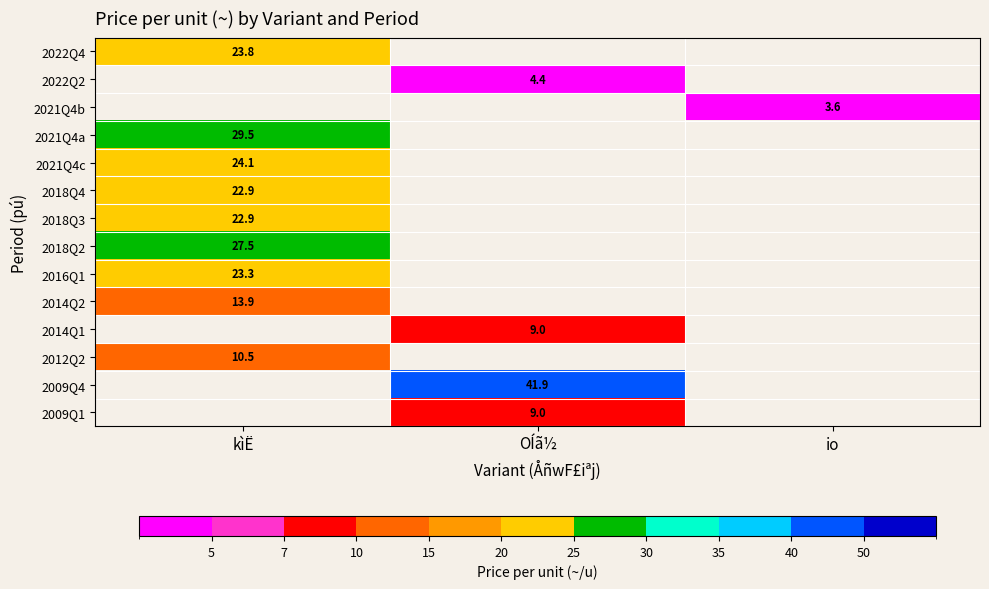

Is it true that 2022Q2 equals 4.4 at OÍã½?

True